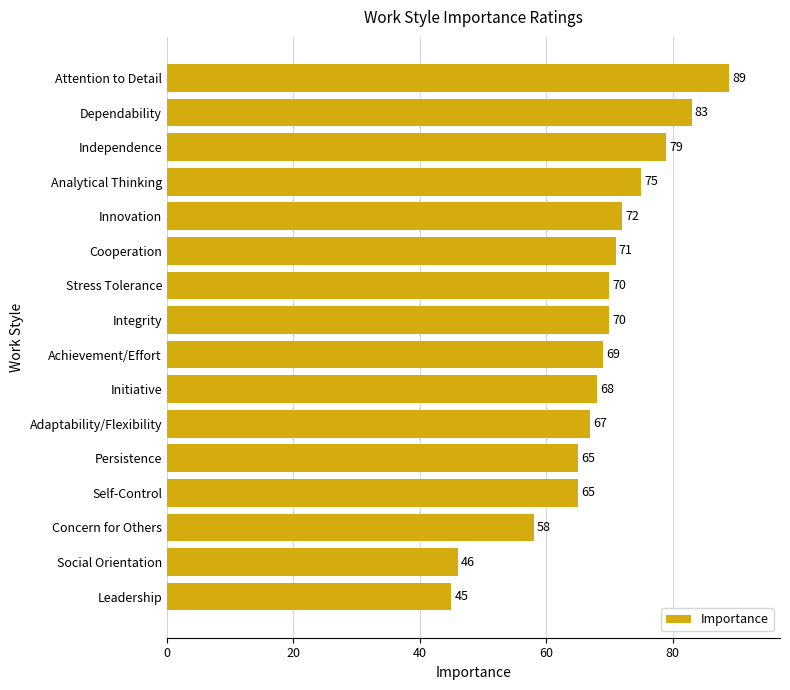

What is the difference between the second highest and minimum values?

38